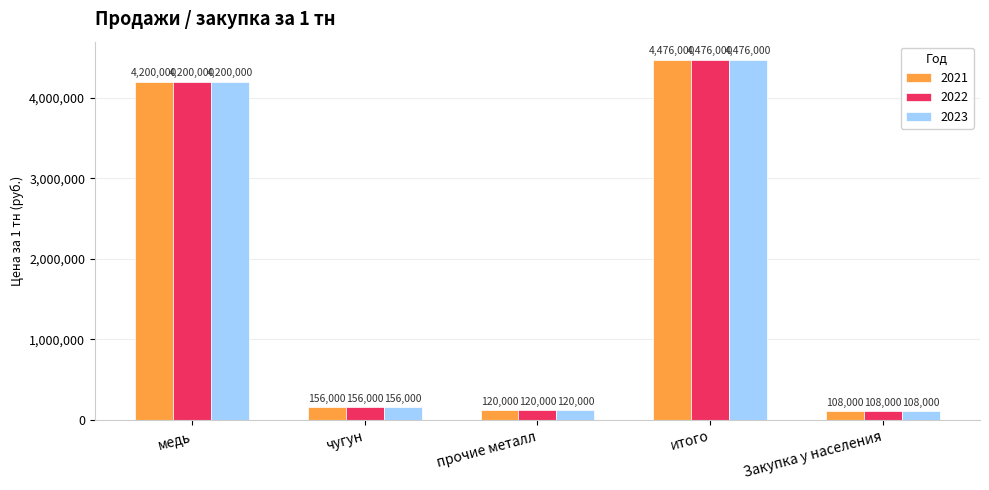

List the labels in order of 2022 value, largest first.

итого, медь, чугун, прочие металл, Закупка у населения